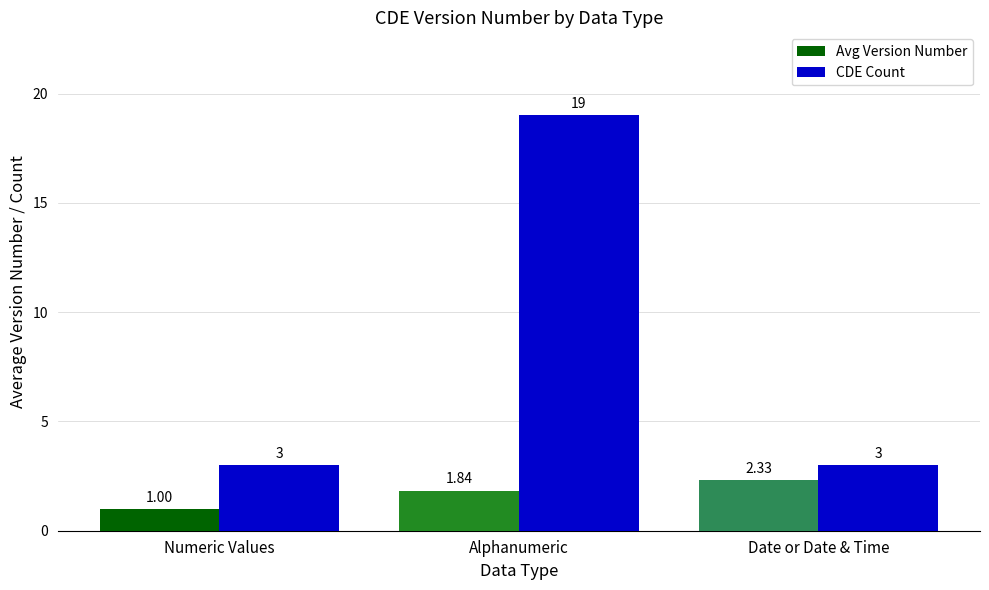

Read the CDE Count value at Date or Date & Time.

3.0